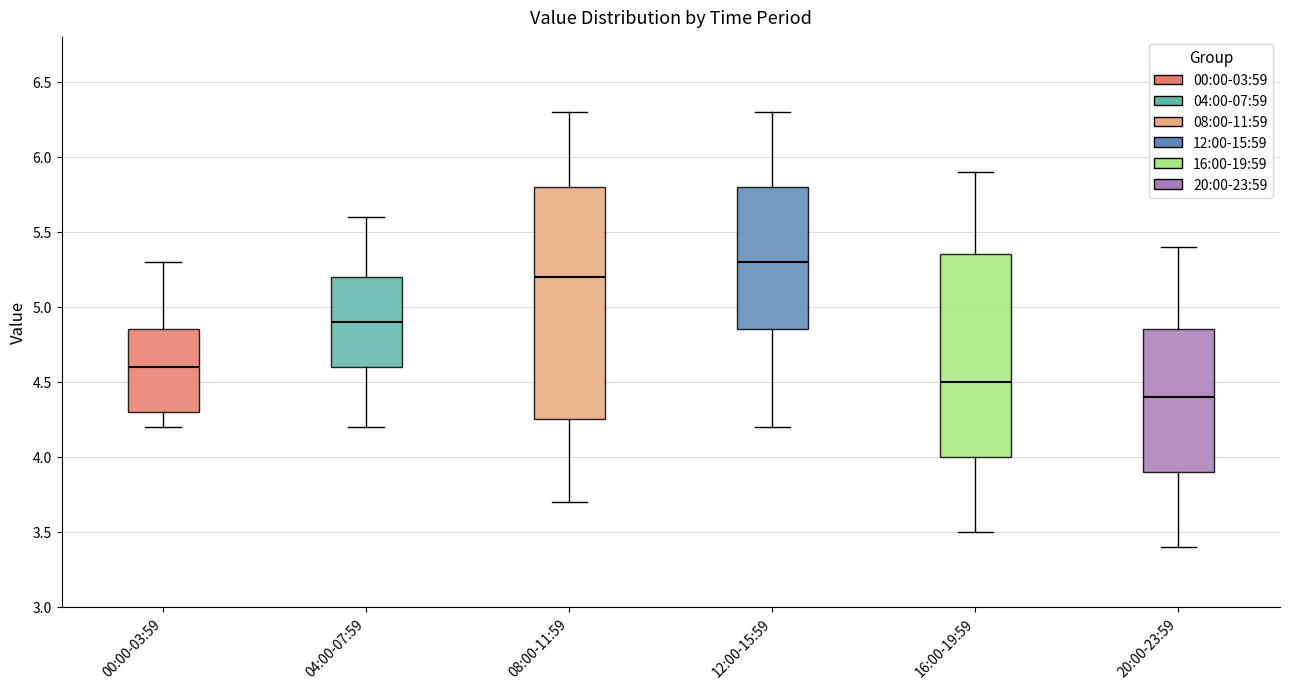

Which box has the highest median line?

12:00-15:59